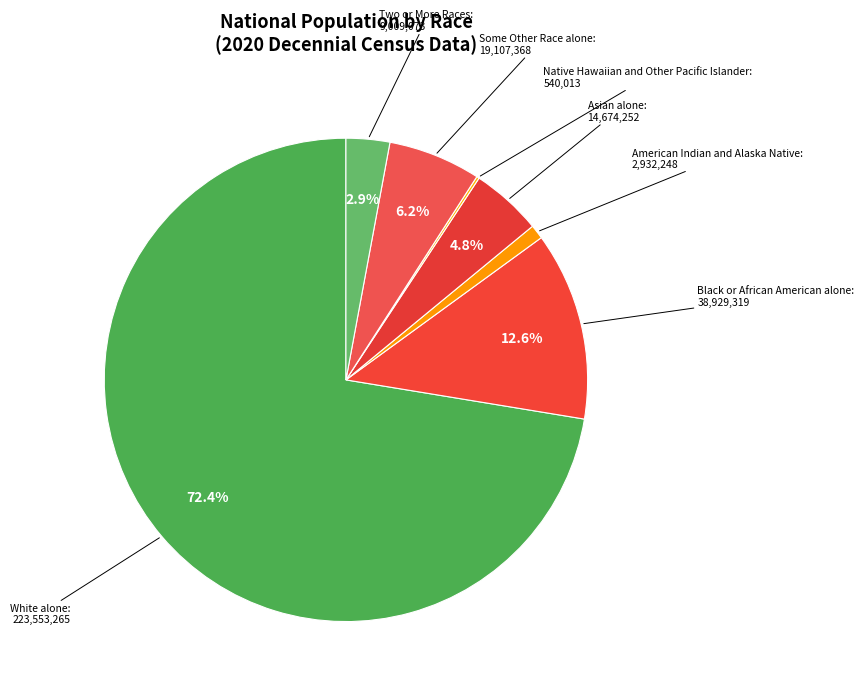

Approximately how many times larger is the value at Some Other Race alone compared to Two or More Races?

2.1